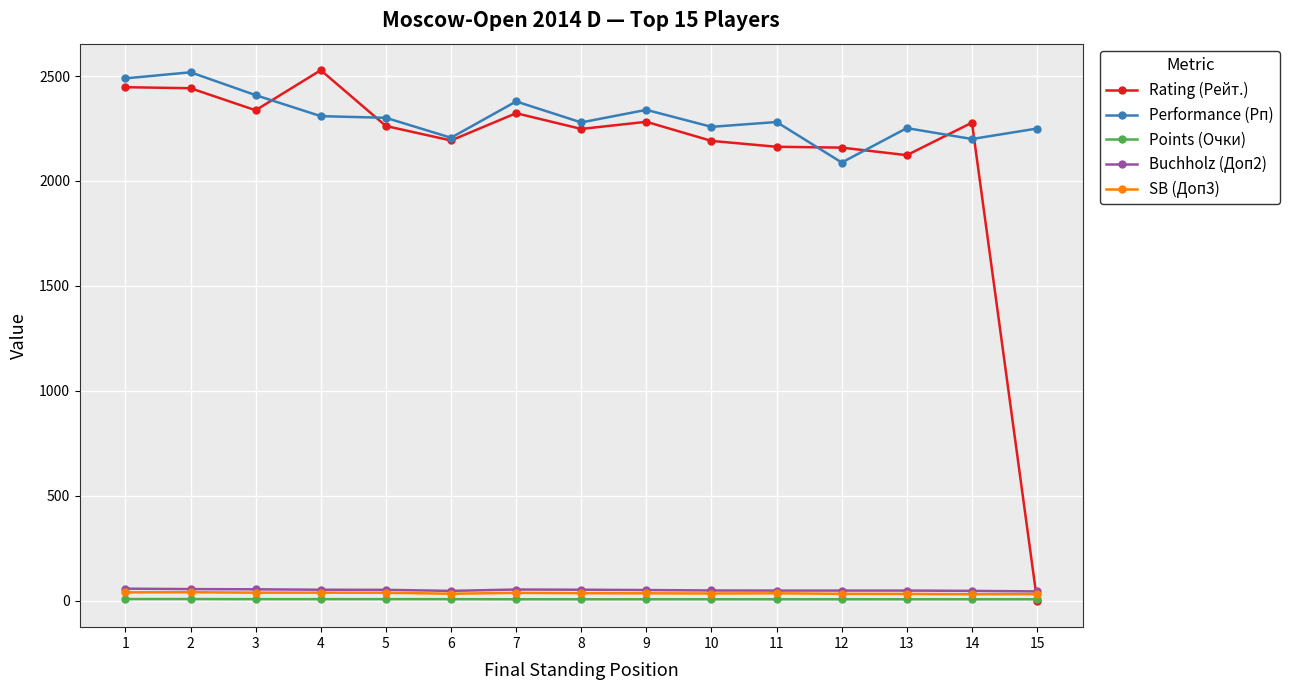

True or false: Points (Очки) and SB (Доп3) intersect in this chart.

False